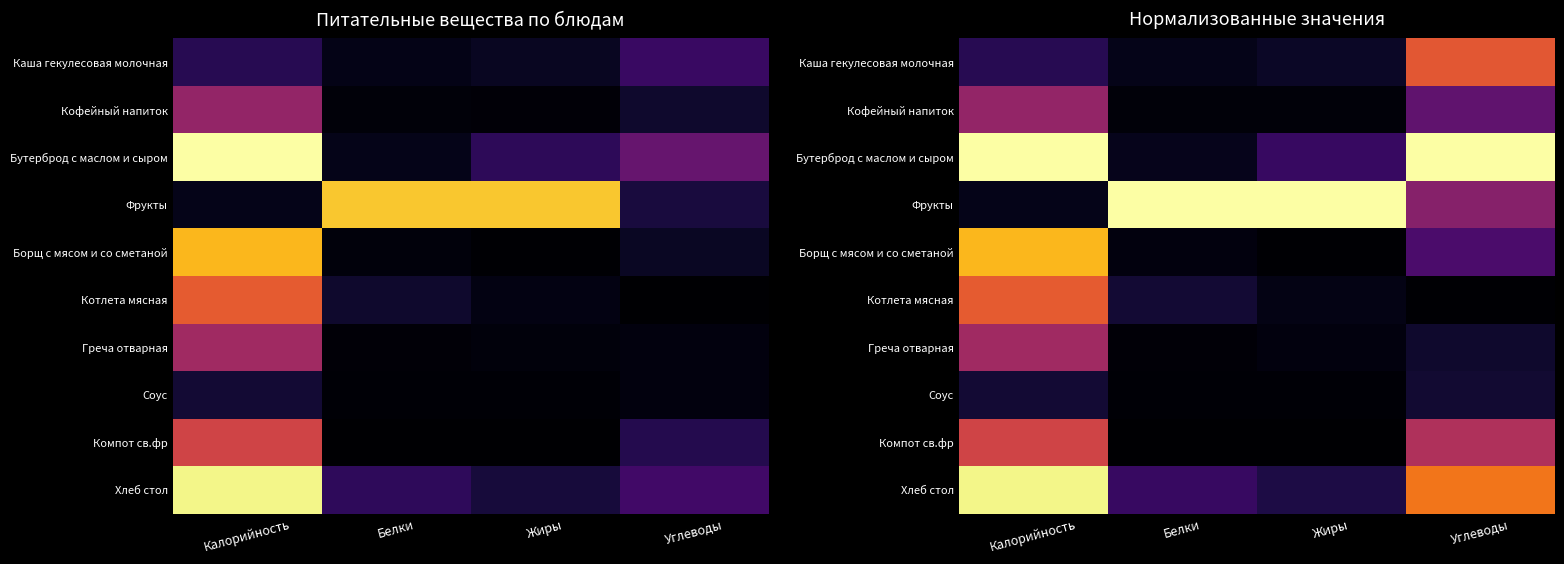

At which category is the sum across all series the highest?

Калорийность